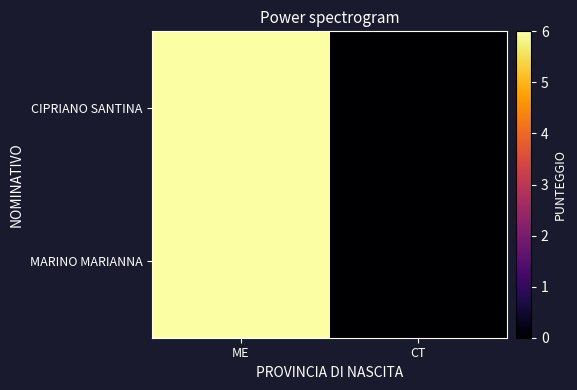

Reading right to left, list all the values displayed in this chart.

CIPRIANO SANTINA: CT=0	ME=6
MARINO MARIANNA: CT=0	ME=6